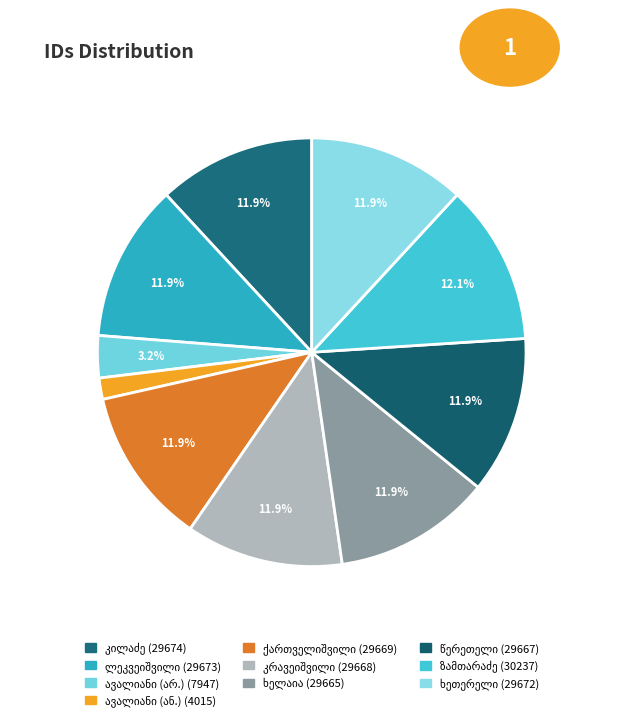

How many segments does this pie chart have?

10